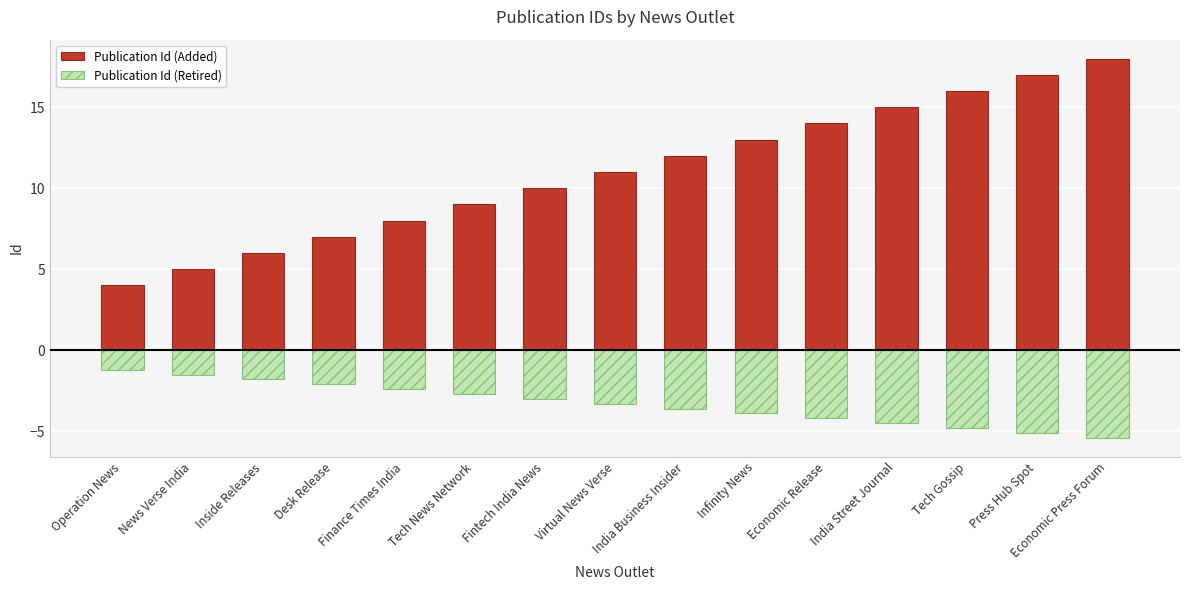

The Publication Id (Retired) series shows -4.6 at Fintech India News. True or false?

False